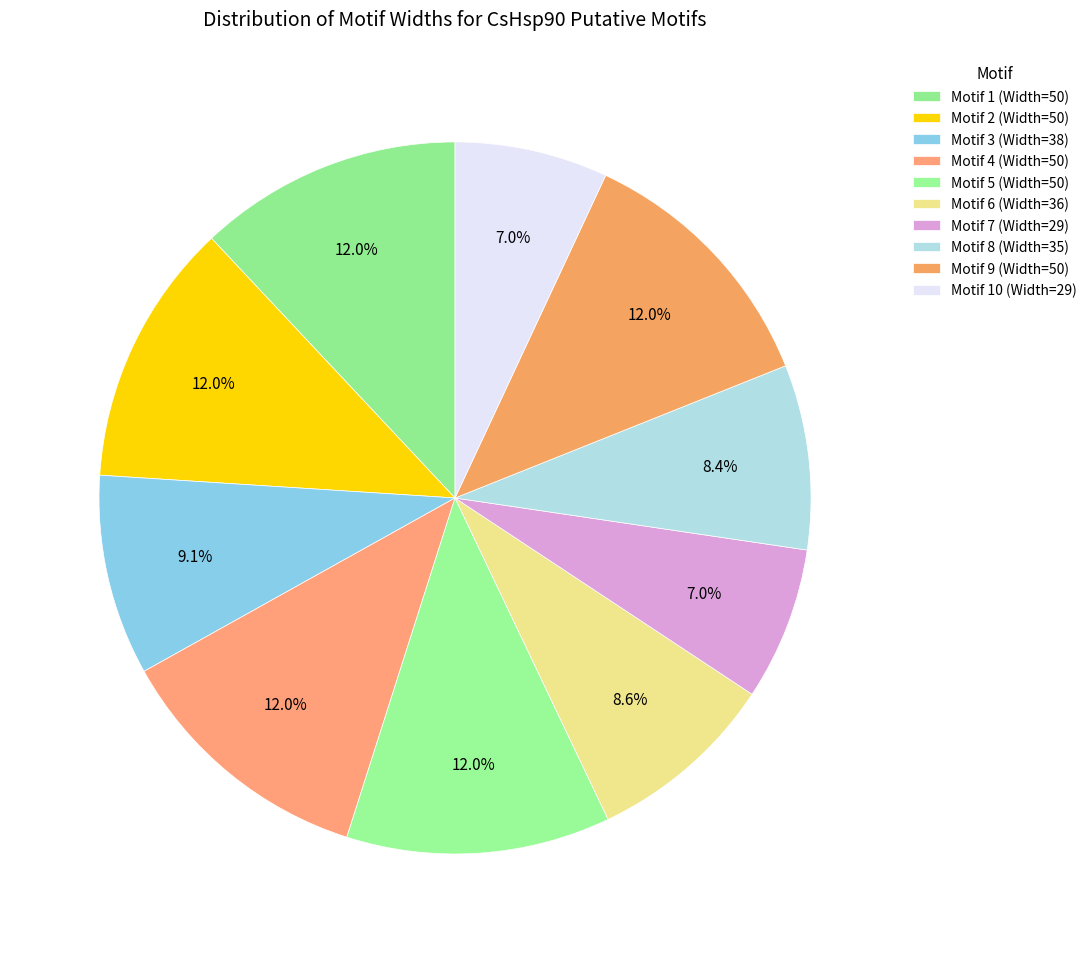

Which slice is the smallest?

7